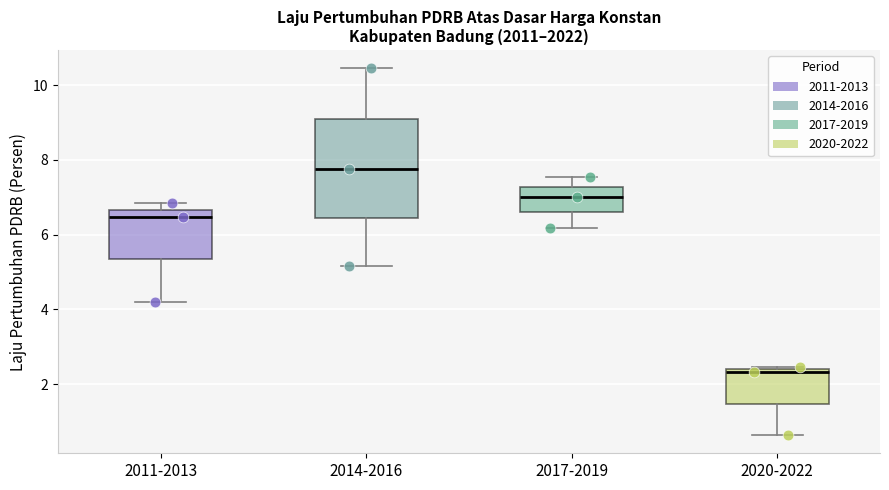

Where does the median line of the box for 2017-2019 sit on the y-axis? The values are not printed on the chart, so give them approximately, as read against the axis.

7.0